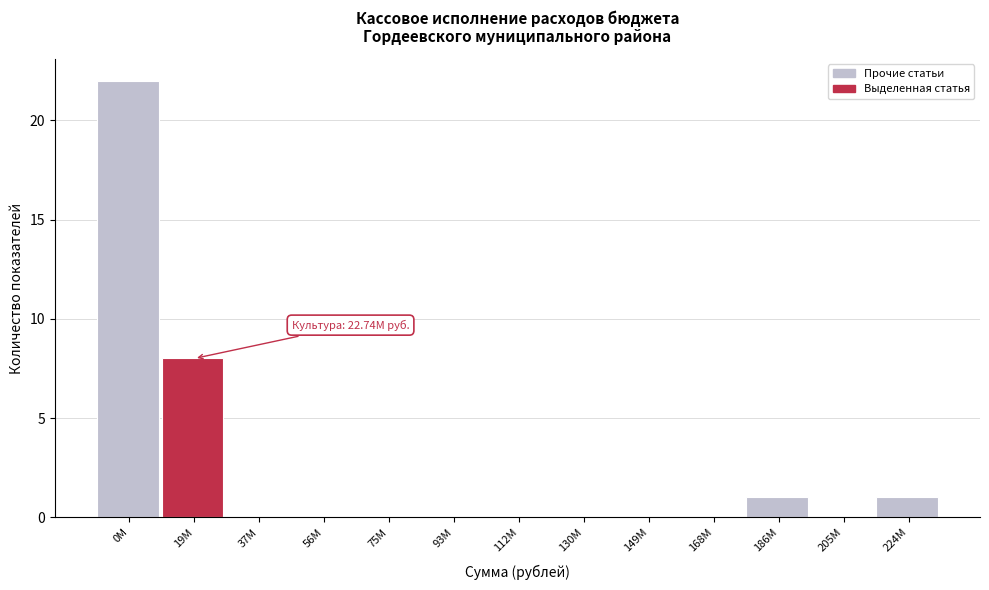

Reading left to right, list all the values displayed in this chart.

0М=22	19М=8	37М=0	56М=0	75М=0	93М=0	112М=0	130М=0	149М=0	168М=0	186М=1	205М=0	224М=1